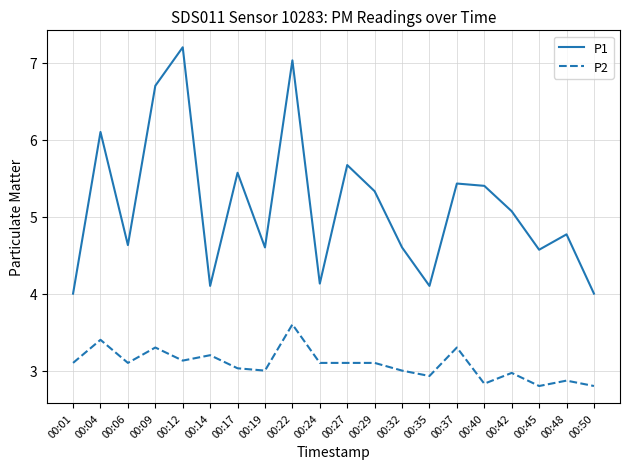

Rank the series by their average value, from lowest to highest.

P2, P1